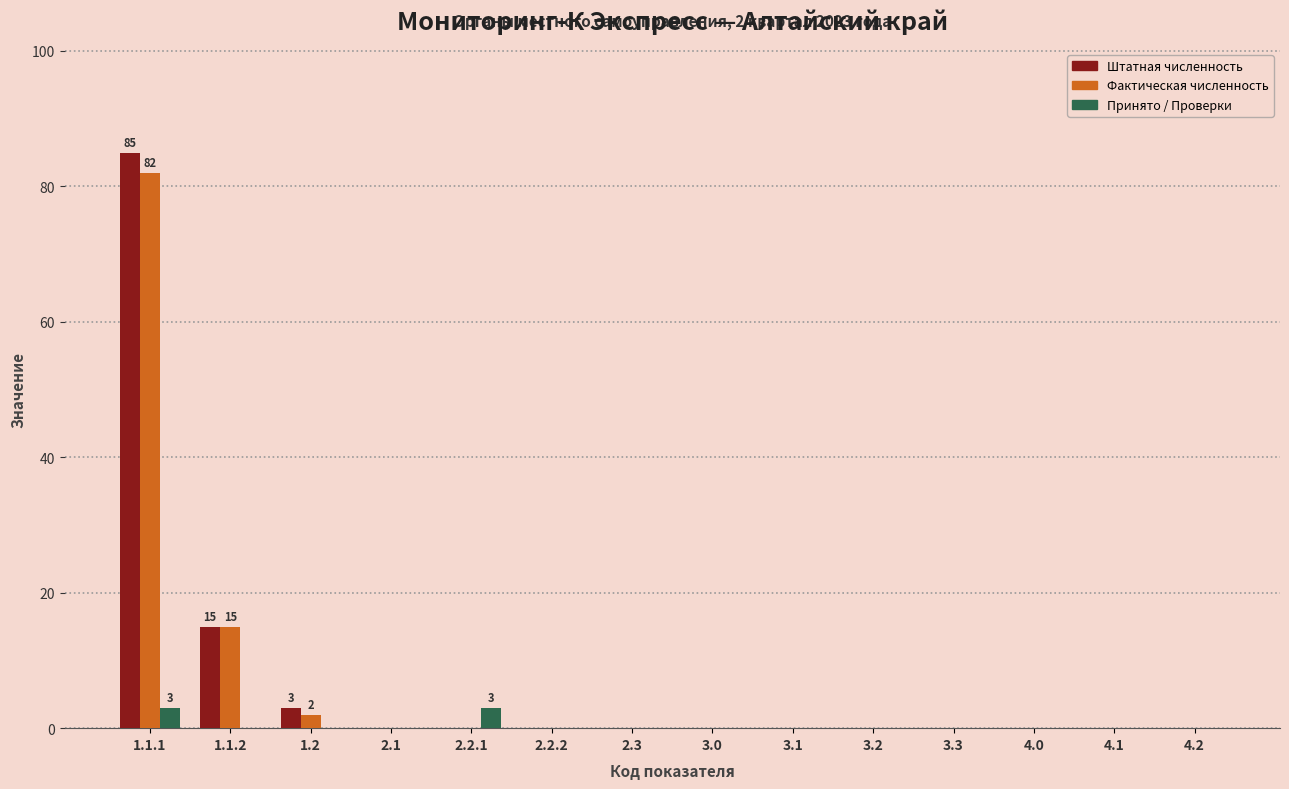

Which series has the widest spread of values?

Штатная численность